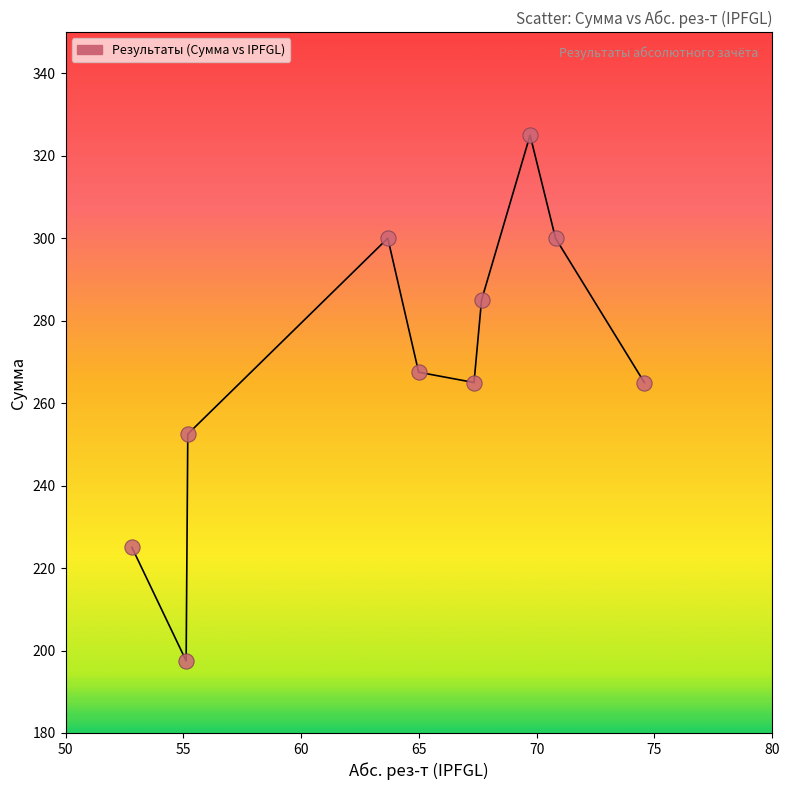

What is the average X value?

64.2